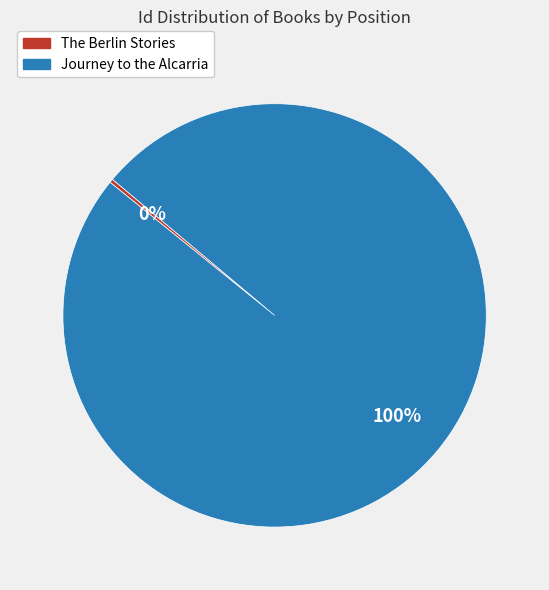

How many segments does this pie chart have?

2